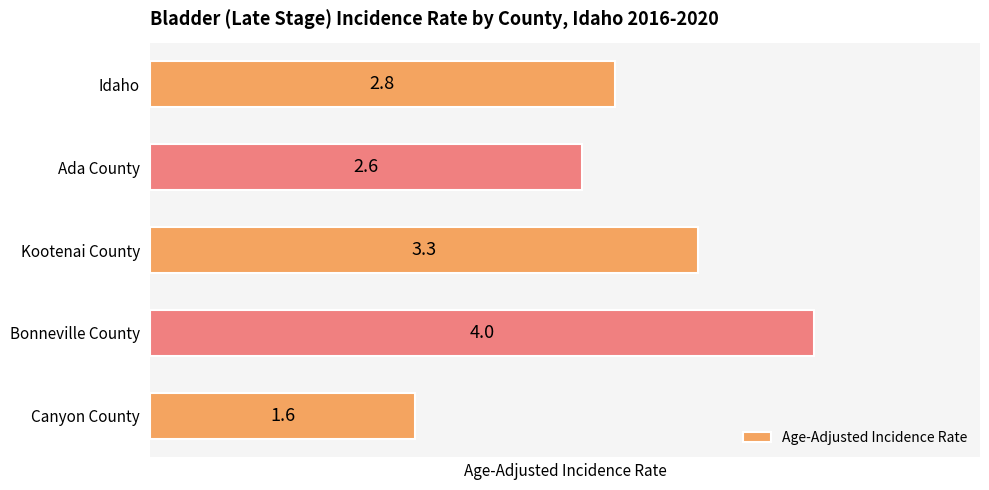

Reading top to bottom, list all the values displayed in this chart.

2.8	2.6	3.3	4.0	1.6